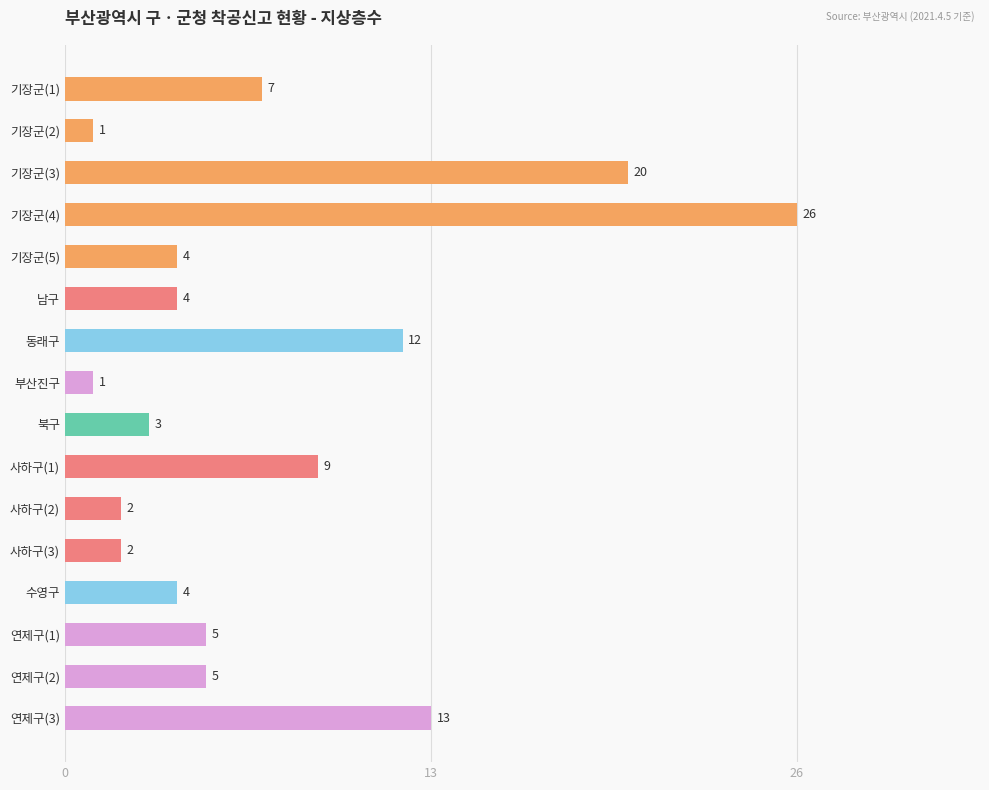

What is the sum of the values at 연제구(3) and 기장군(2)?

14